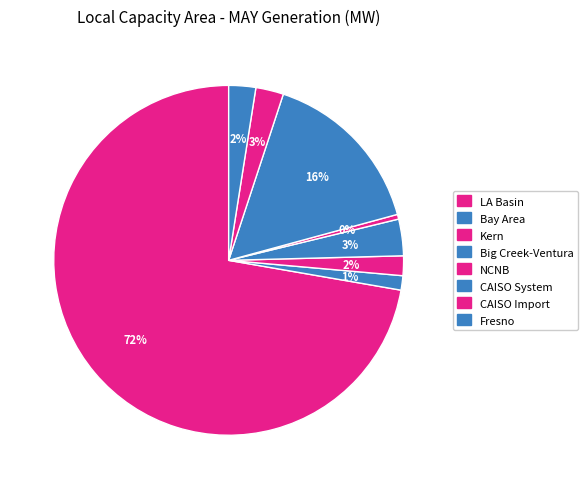

Which category has the biggest portion of the pie?

LA Basin